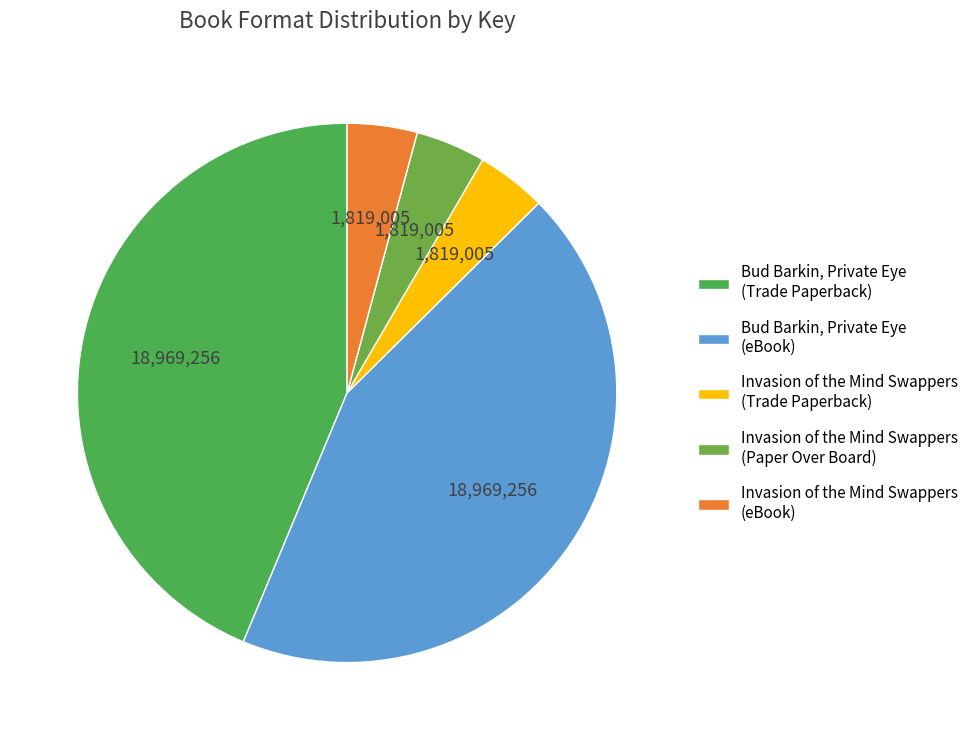

Count the number of slices in the pie.

5